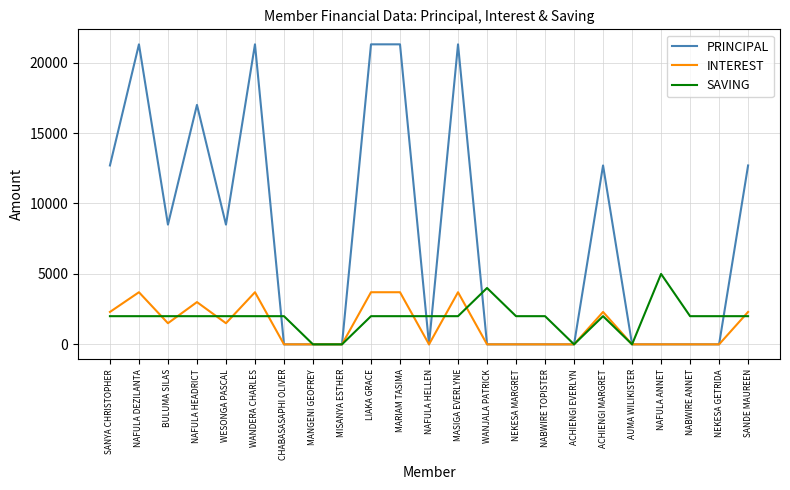

The value of INTEREST at ACHIENGI EVERLYN is 0. True or false?

True